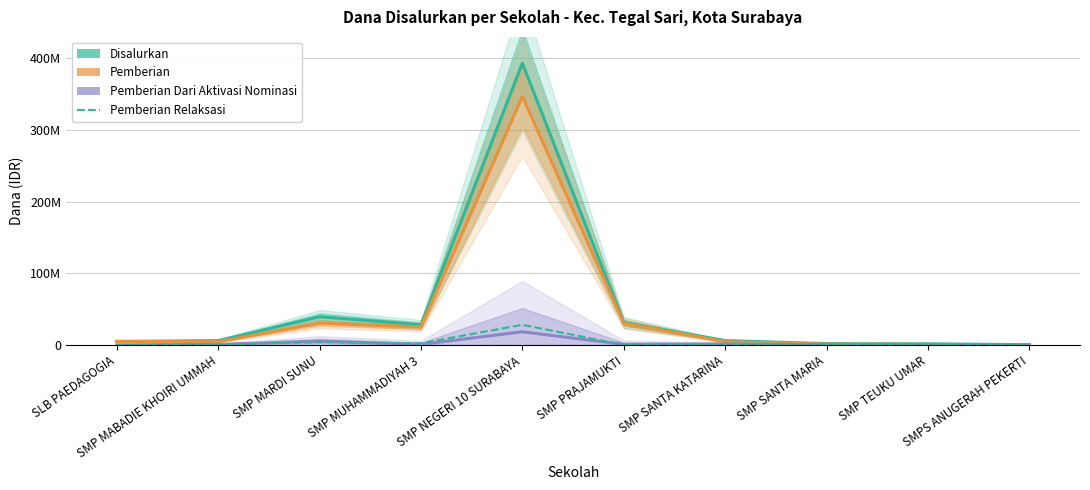

How many lines are shown in the chart?

4